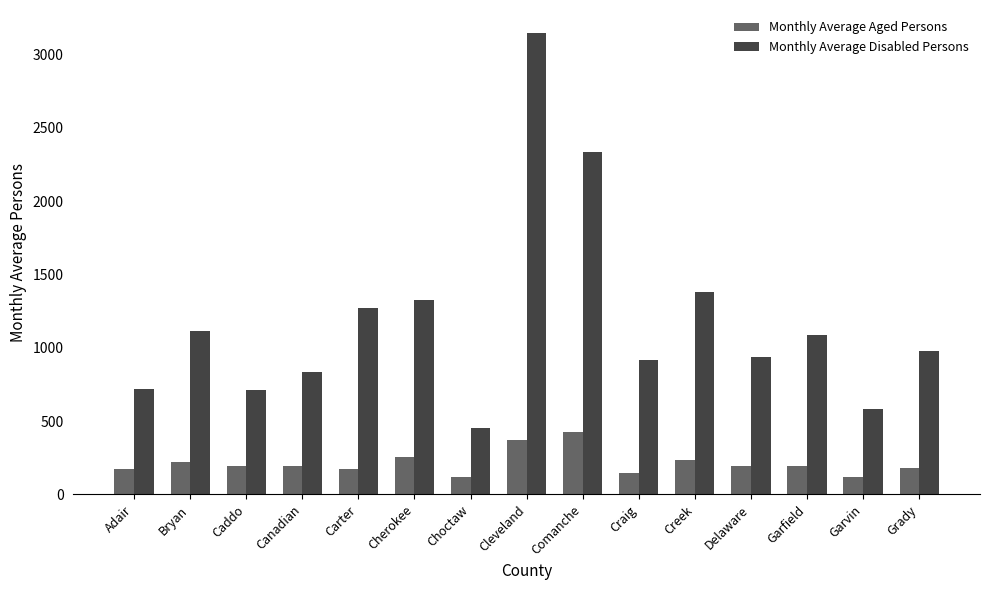

What are all the series names shown in the legend?

Monthly Average Aged Persons, Monthly Average Disabled Persons